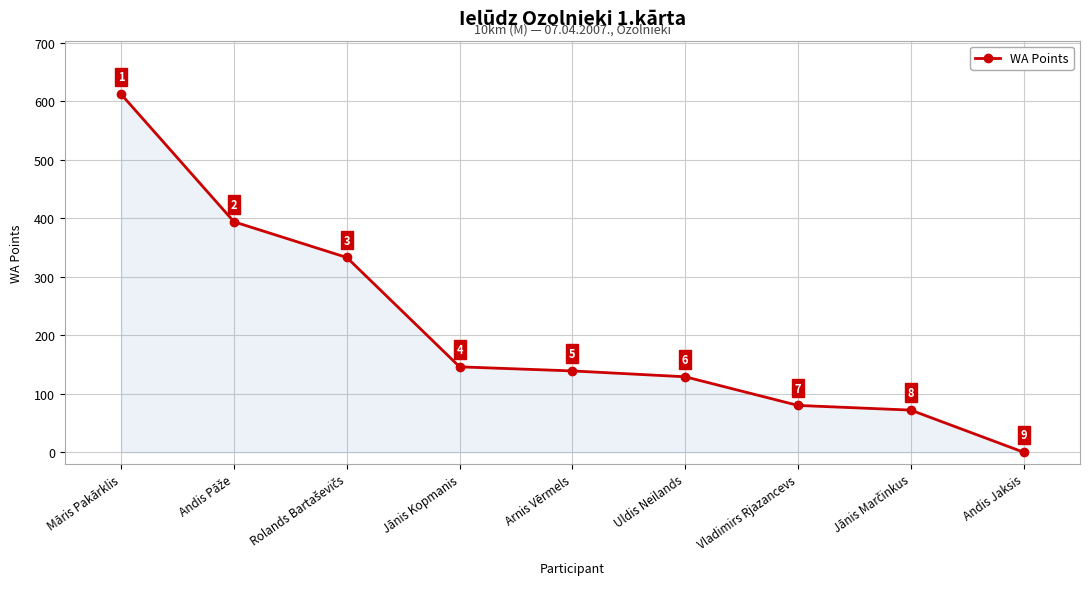

The value at Andis Jaksis is 0. True or false?

True